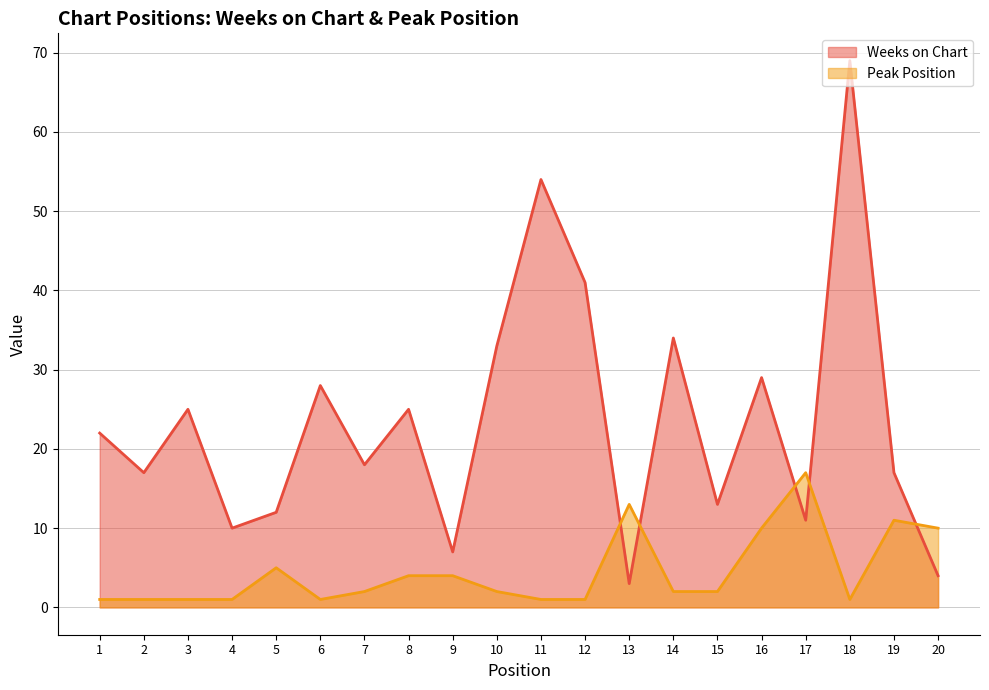

What is the sum of the Peak Position values at 8 and 19?

15